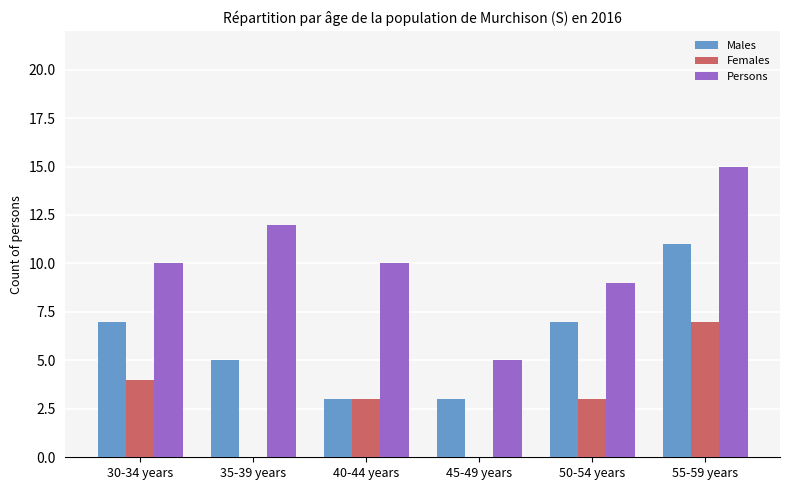

Which series has the widest spread of values?

Persons